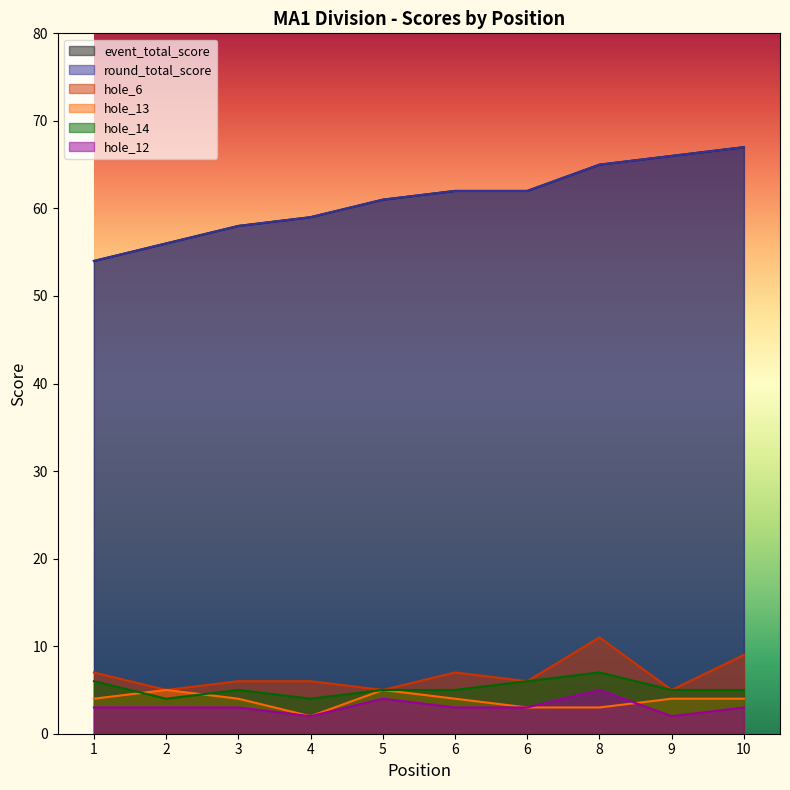

How many interior local valleys does the hole_6 series have?

4